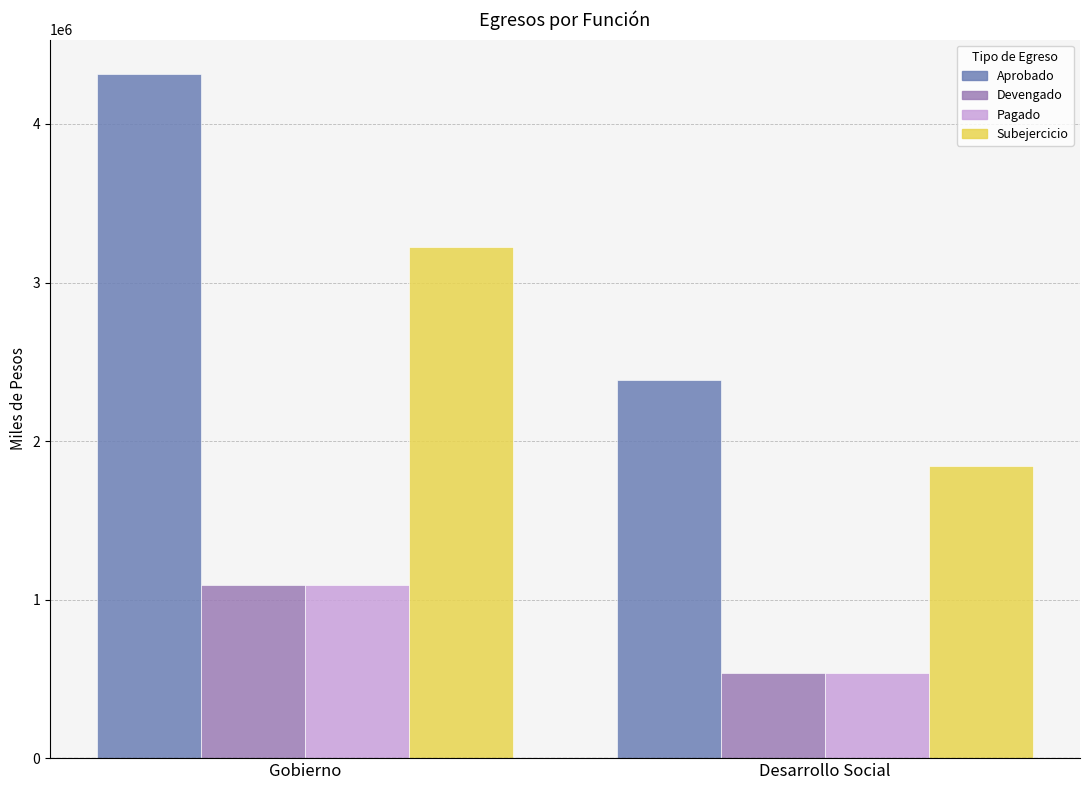

How many groups of bars are there?

2